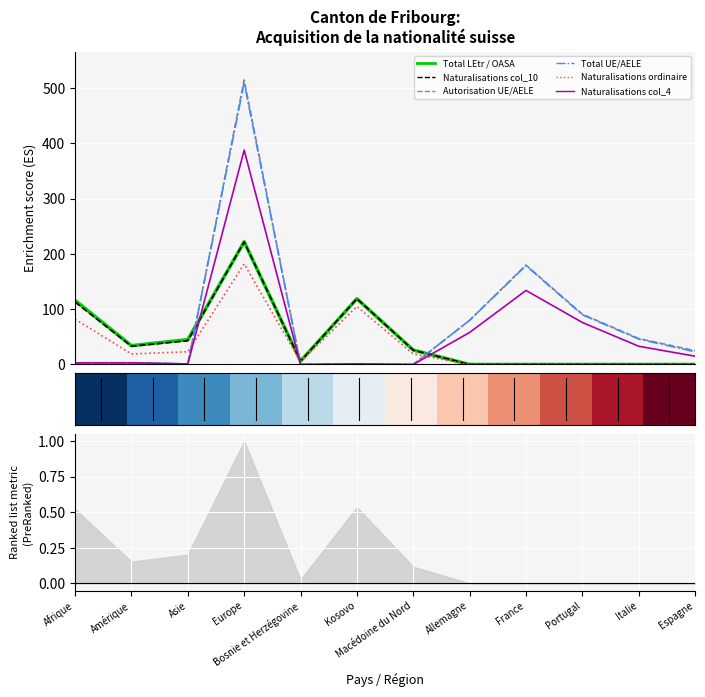

What is the label of the 5th point from the left?

Bosnie et Herzégovine